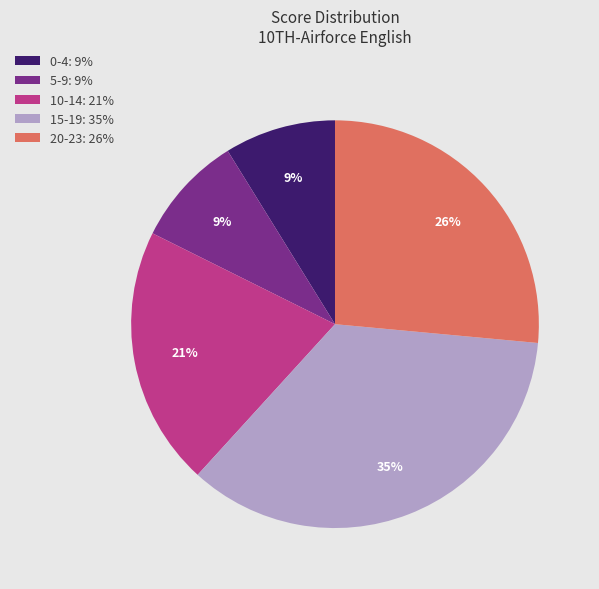

Which has a higher value, 20-23: 26% or 10-14: 21%?

20-23: 26%